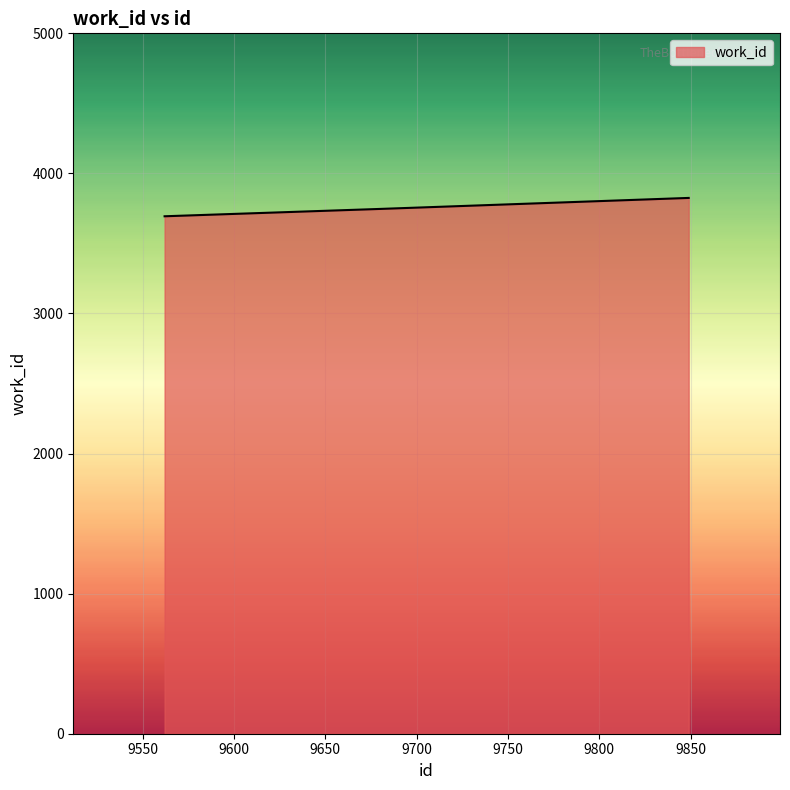

What is the sum of all values?

11265